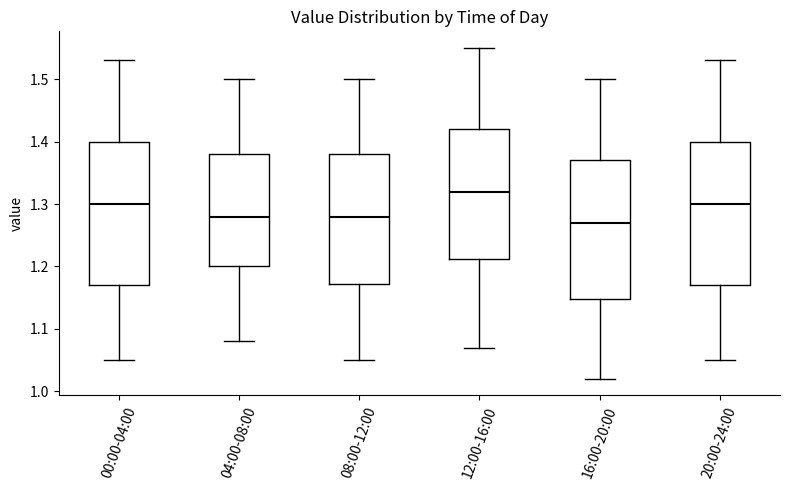

Where does the median line of the box for 20:00-24:00 sit on the y-axis? The values are not printed on the chart, so give them approximately, as read against the axis.

1.30